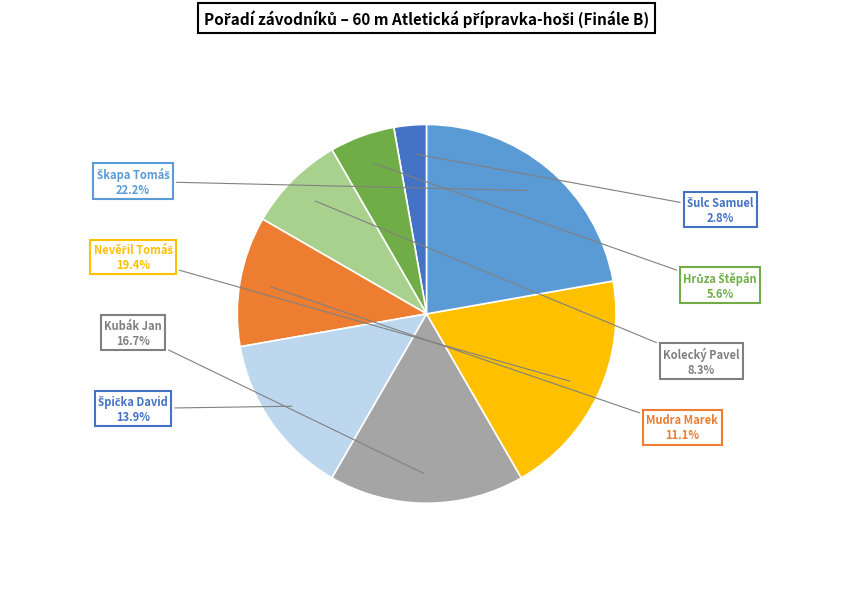

Is Kubák Jan the majority of the pie?

No